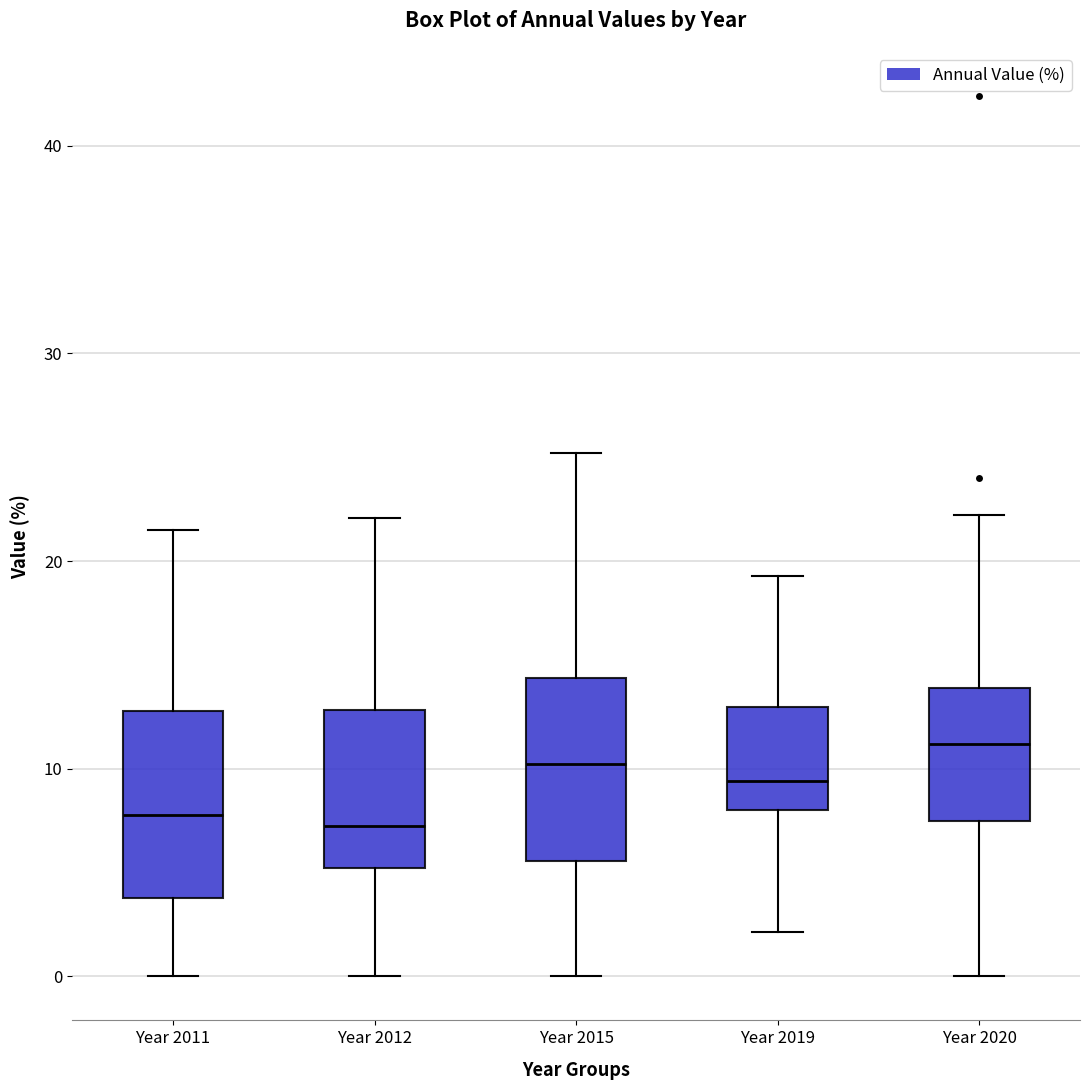

Reading left to right, transcribe this box plot: for each box, give where its median line is, the range the box spans, and where its two whiskers end, as read against the y-axis. The values are not printed on the chart, so give them approximately, as read against the axis.

Year 2011: median 8, box 4 to 13, whiskers 0 to 22
Year 2012: median 7, box 5 to 13, whiskers 0 to 22
Year 2015: median 10, box 6 to 14, whiskers 0 to 25
Year 2019: median 9, box 8 to 13, whiskers 2 to 19
Year 2020: median 11, box 7 to 14, whiskers 0 to 22